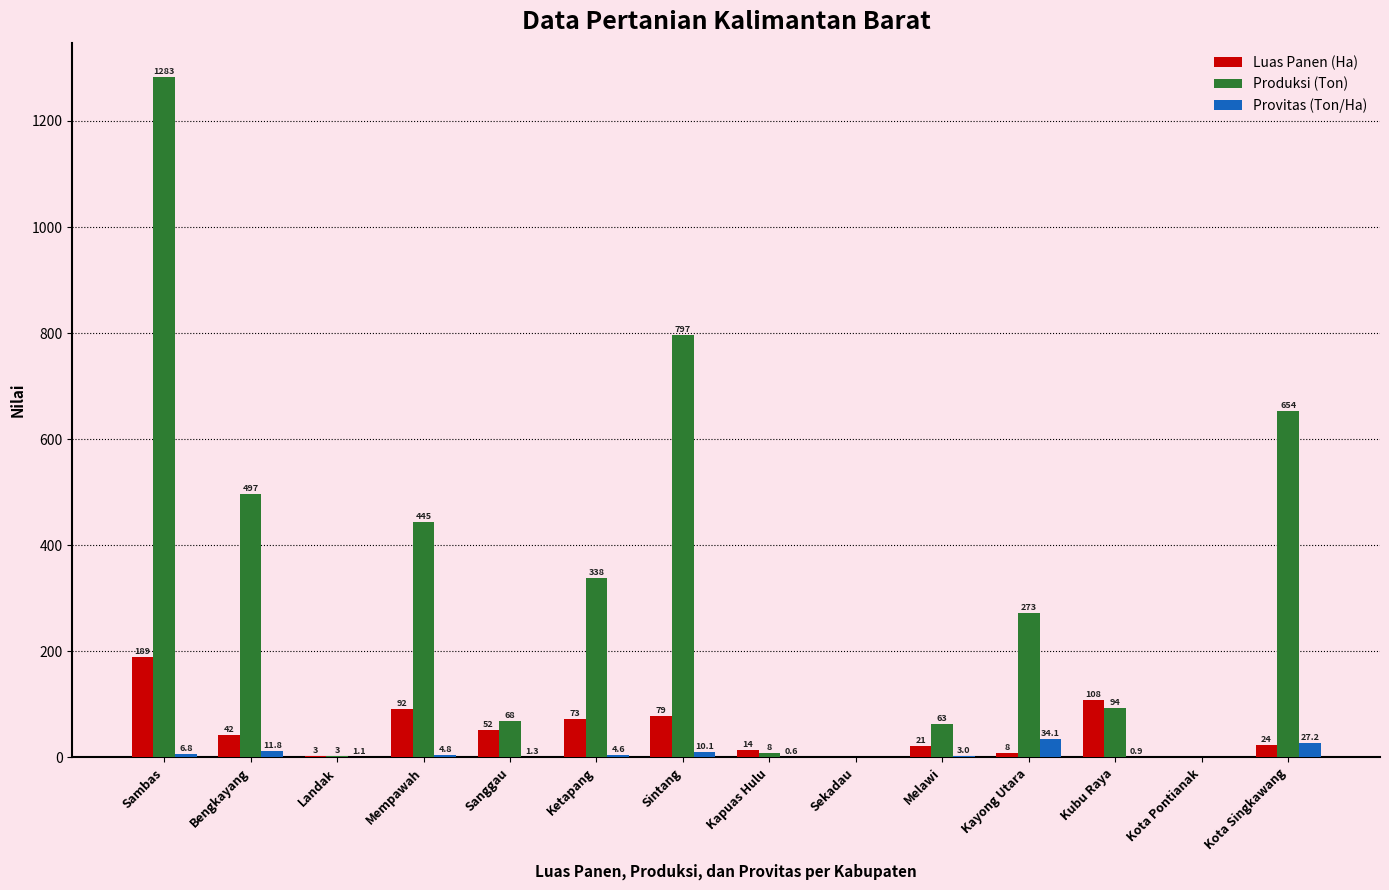

What is the sum of the Provitas (Ton/Ha) values at Kayong Utara and Bengkayang?

46.0